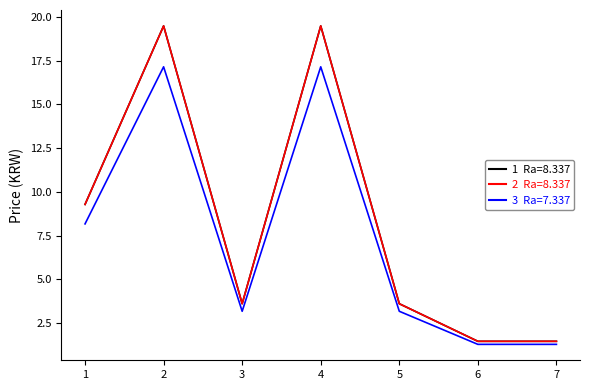

Does the chart display data point markers on the line(s)?

No